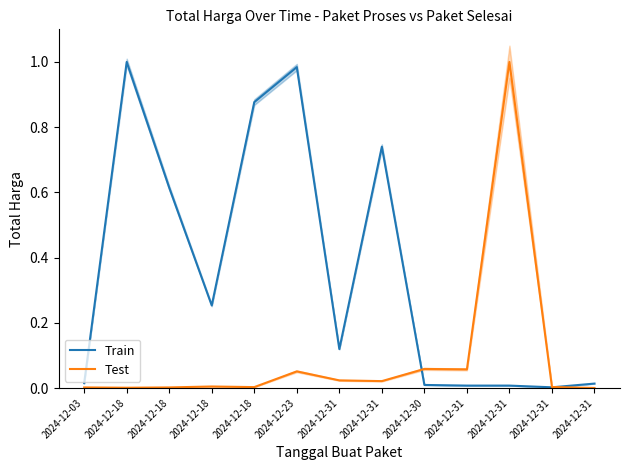

What is the difference between the maximum and minimum values in the Train series?

1.0